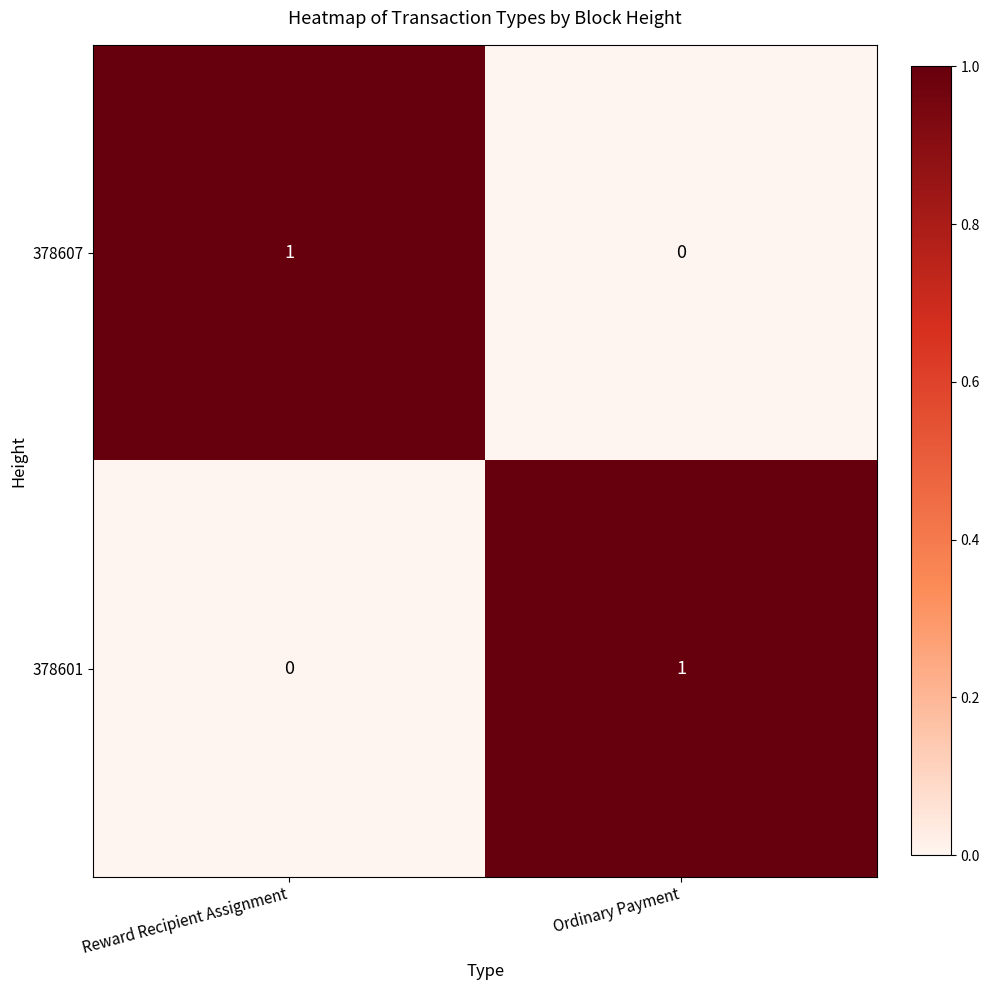

Which category has the lowest value in the 378607 series?

Ordinary Payment